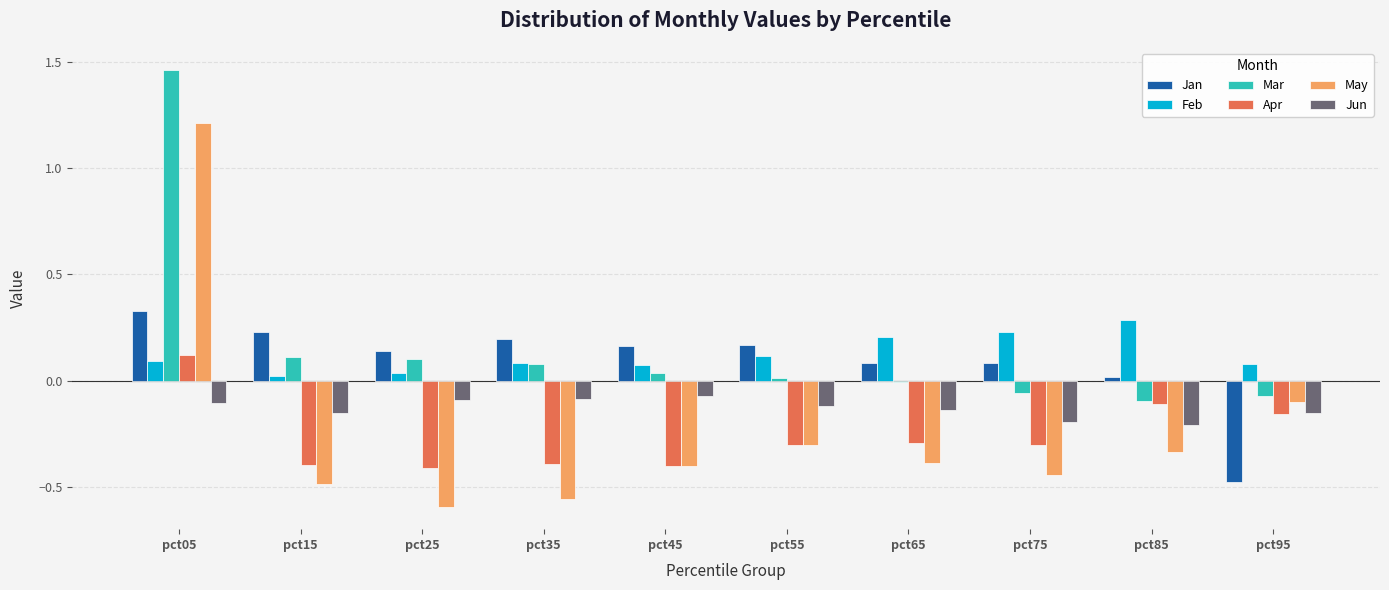

Is the value of Mar at pct25 greater than the value of Feb at pct95?

Yes